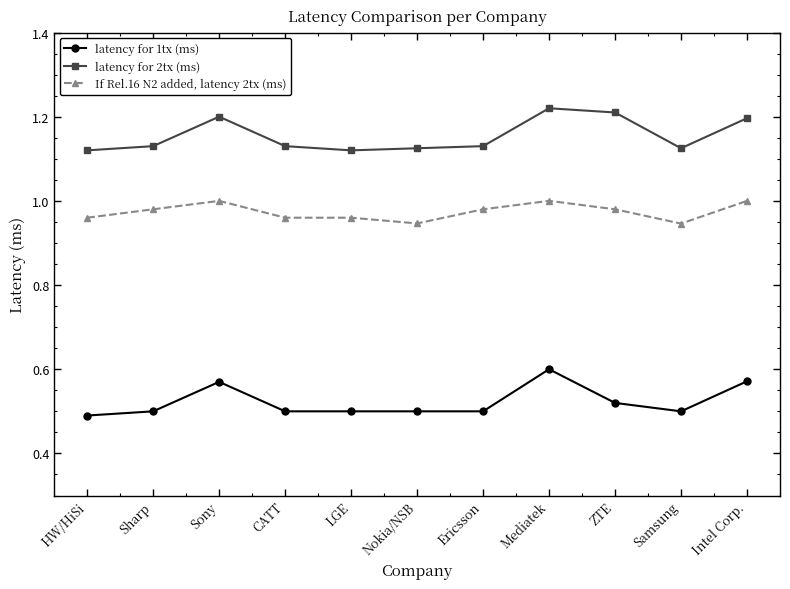

True or false: If Rel.16 N2 added, latency 2tx (ms) has a value of 1.0 at Sony.

True